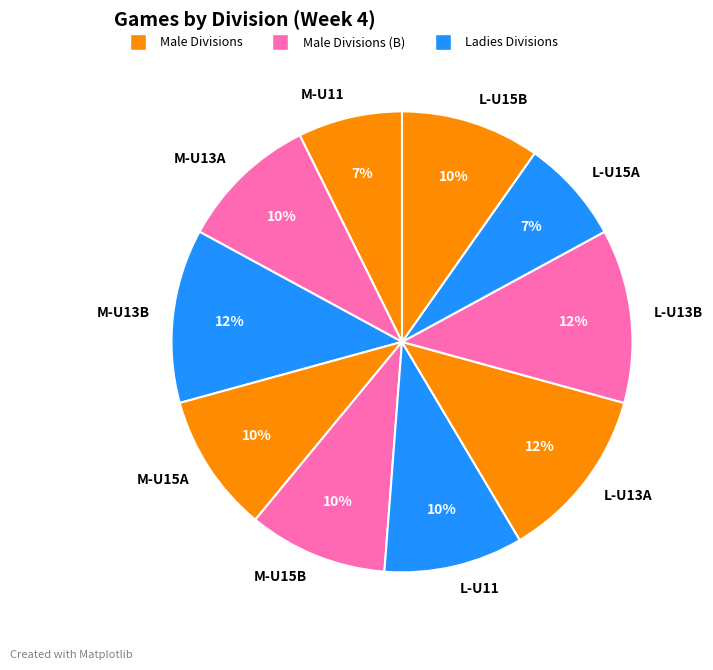

Which has a higher value, L-U11 or L-U15A?

L-U11